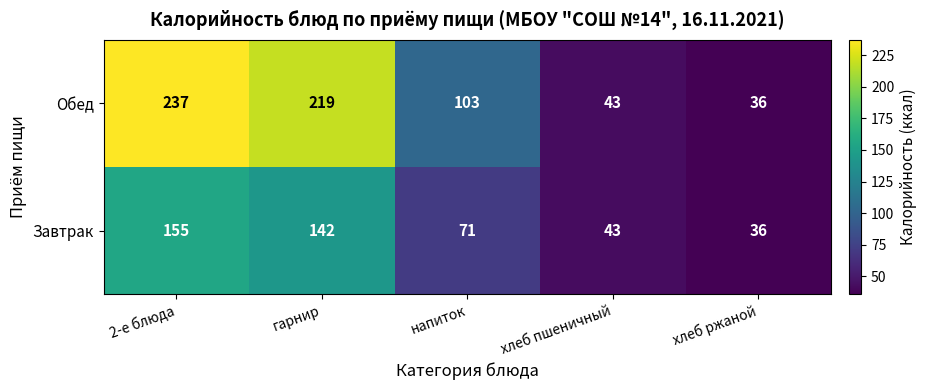

Count the number of categories in the chart.

5